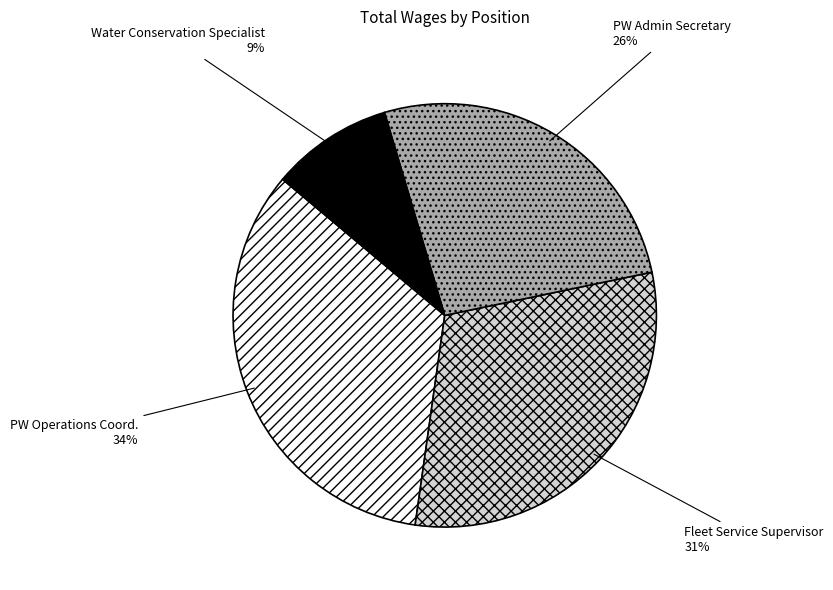

True or false: PW Admin Secretary accounts for 19% of the total.

False